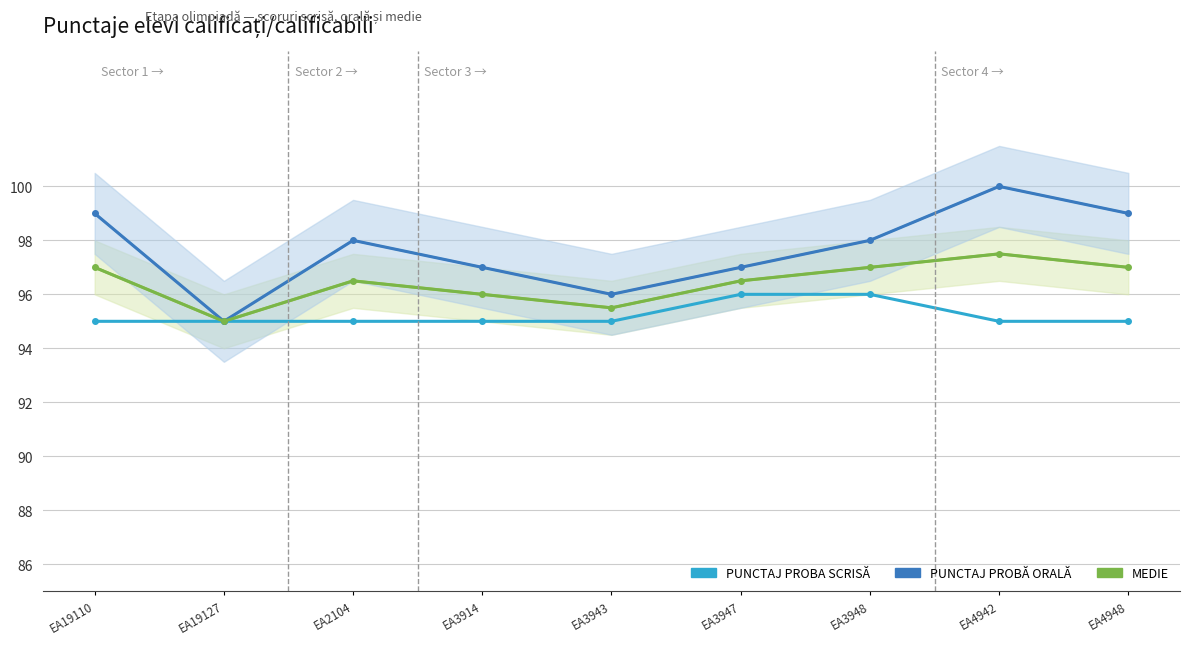

Is it true that PUNCTAJ PROBA SCRISĂ equals 95.0 at EA3943?

True